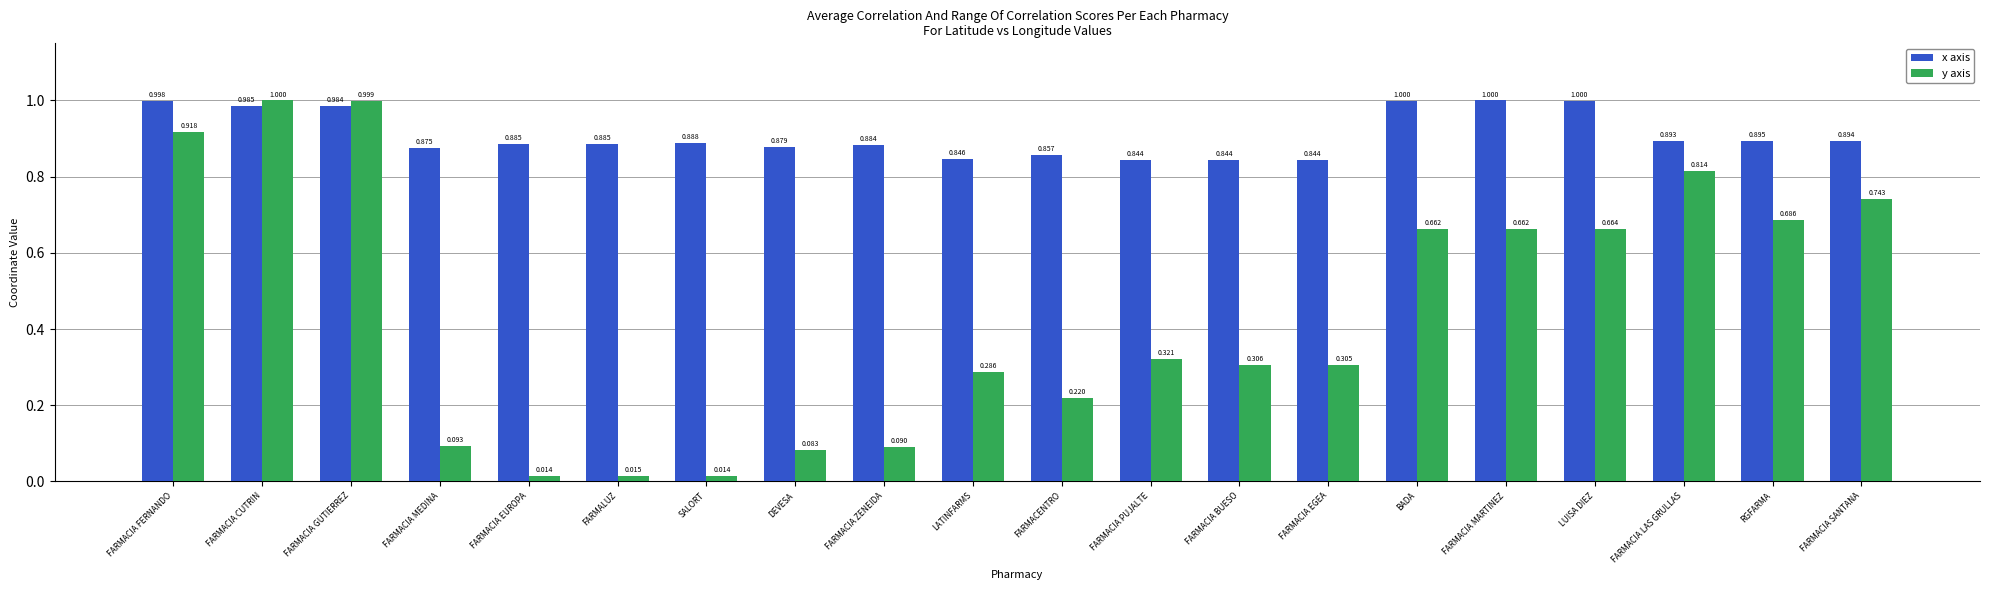

What is the sum of the y axis values at BADA and LUISA DIEZ?

1.3